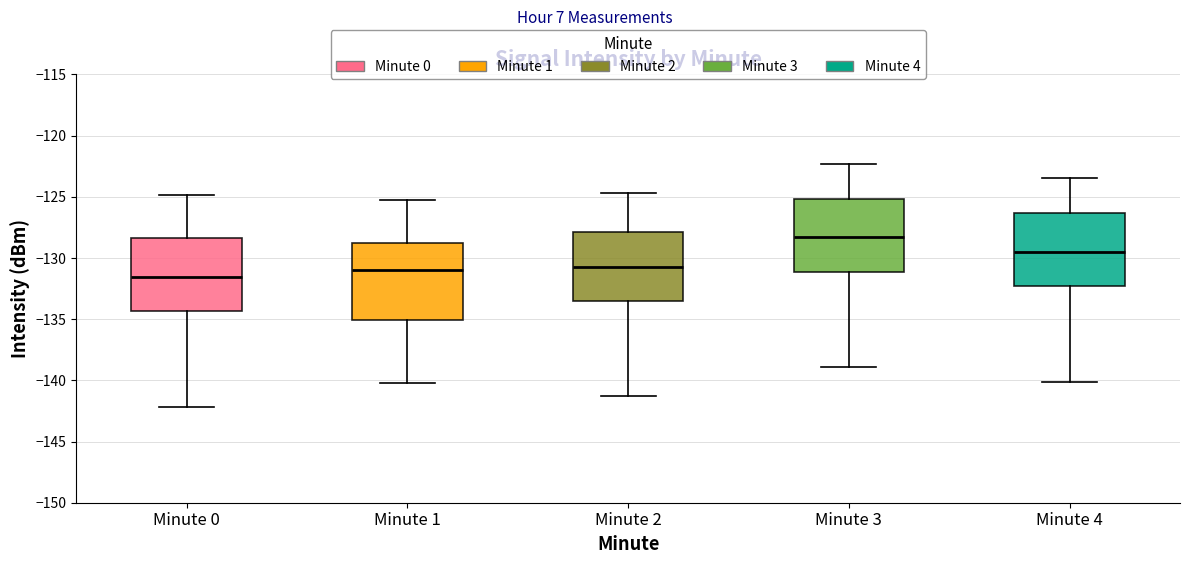

Where does the lower whisker of the box for Minute 3 end on the y-axis? The values are not printed on the chart, so give them approximately, as read against the axis.

-139.0